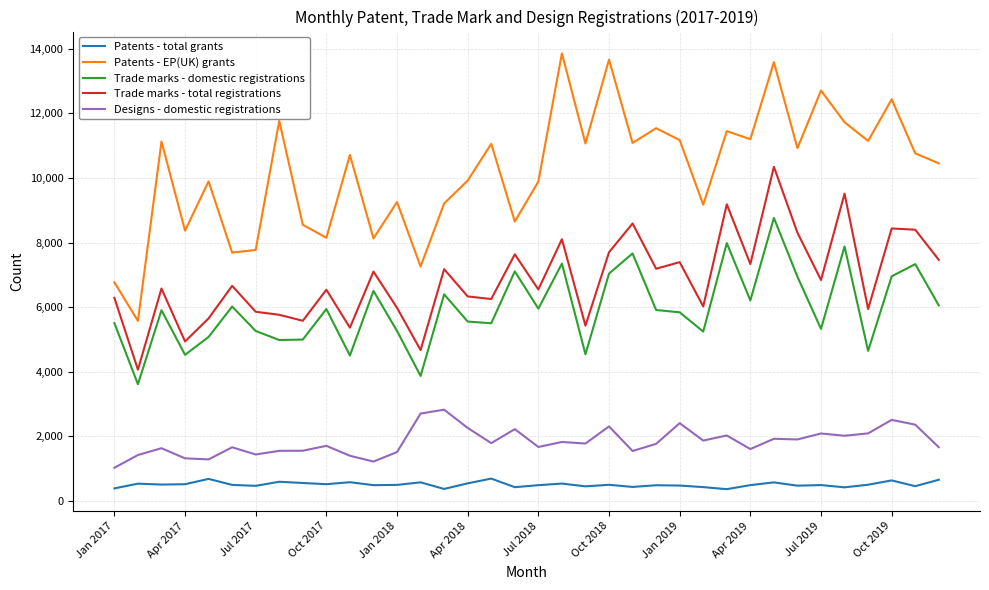

Rank the series by their maximum value, from highest to lowest.

Patents - EP(UK) grants, Trade marks - total registrations, Trade marks - domestic registrations, Designs - domestic registrations, Patents - total grants